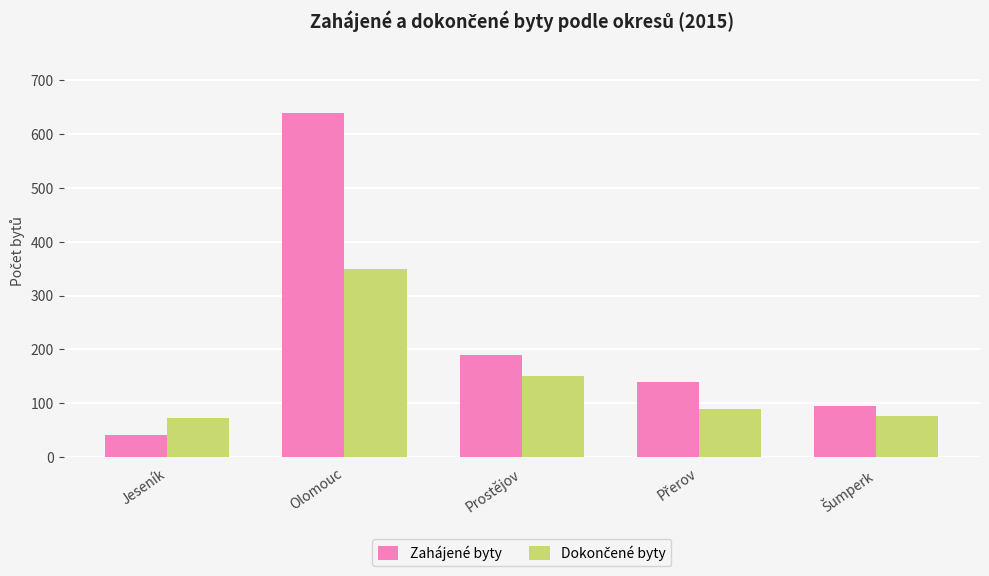

At which category is the sum across all series the highest?

Olomouc